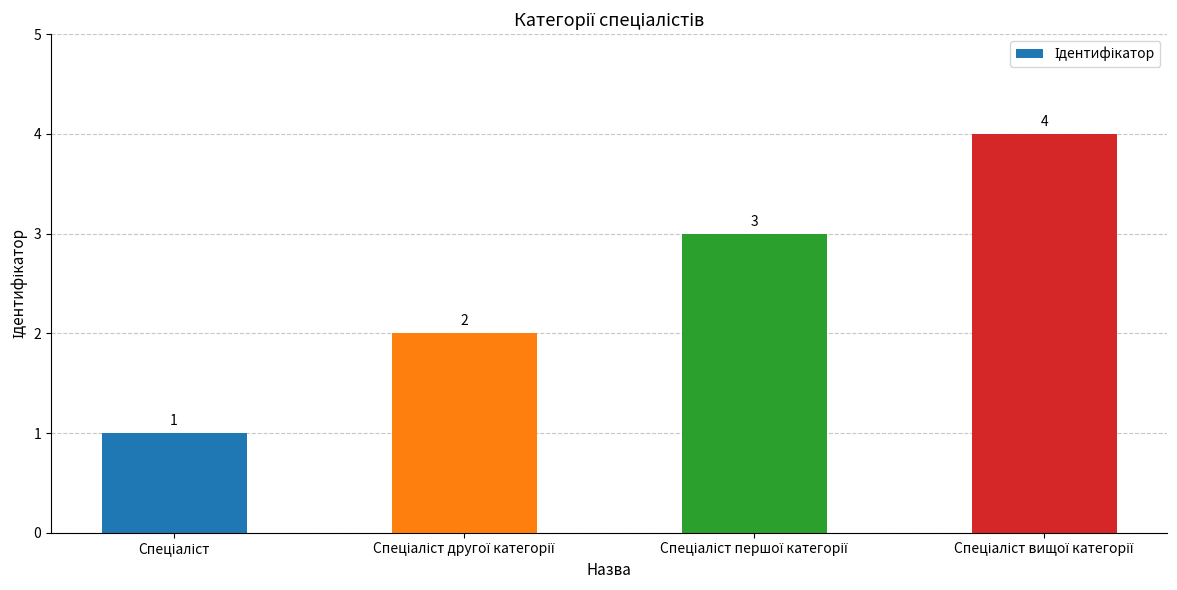

What is the maximum value shown in the chart?

4